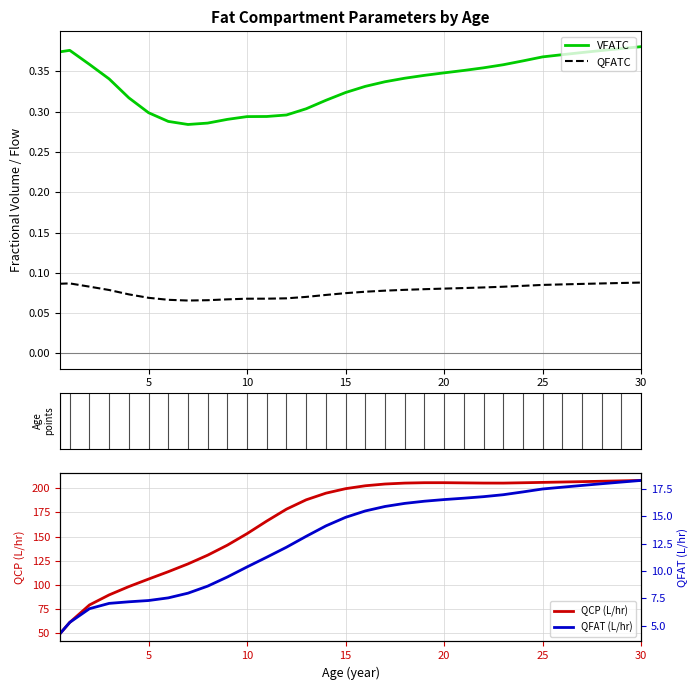

True or false: VFATC has more than 0 points higher than both neighbors.

True